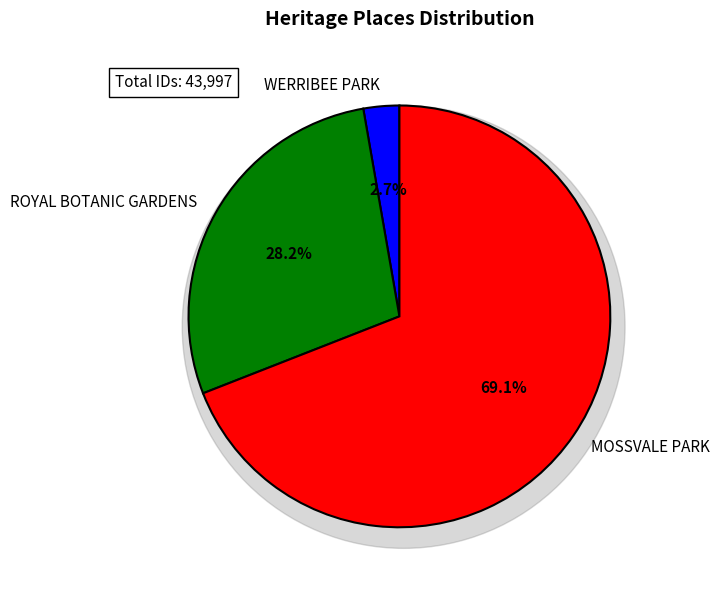

What is the smallest slice in the pie chart?

WERRIBEE PARK